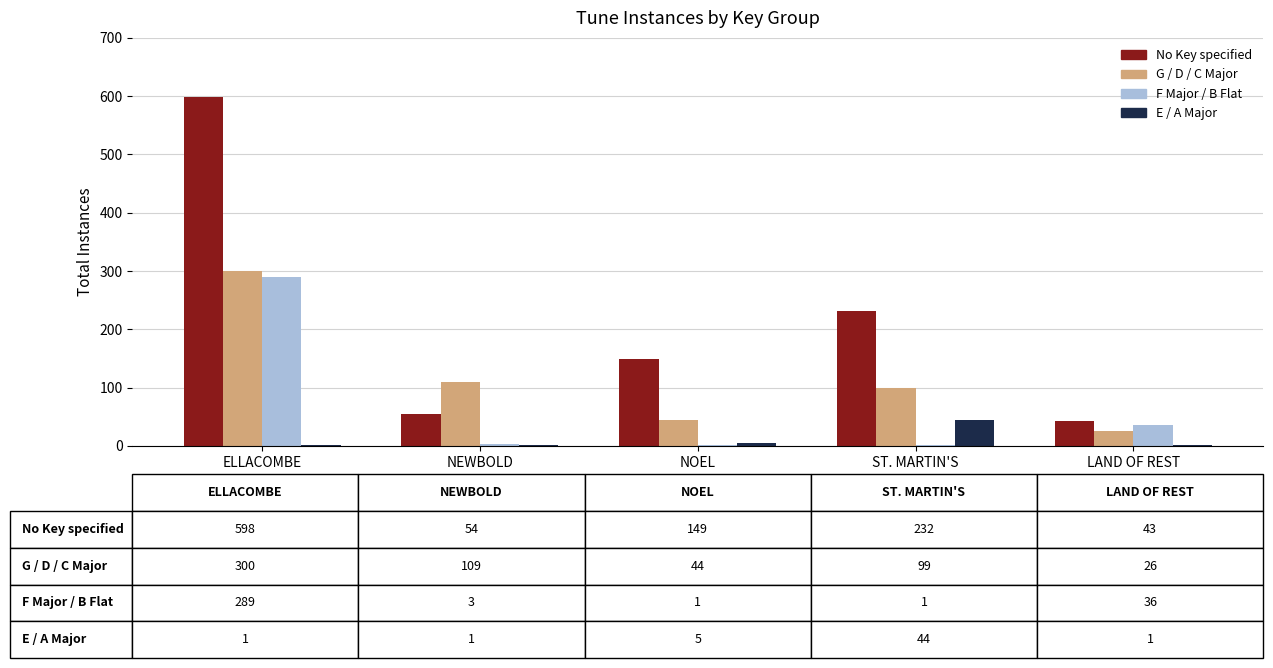

What is the maximum value shown in the chart?

598